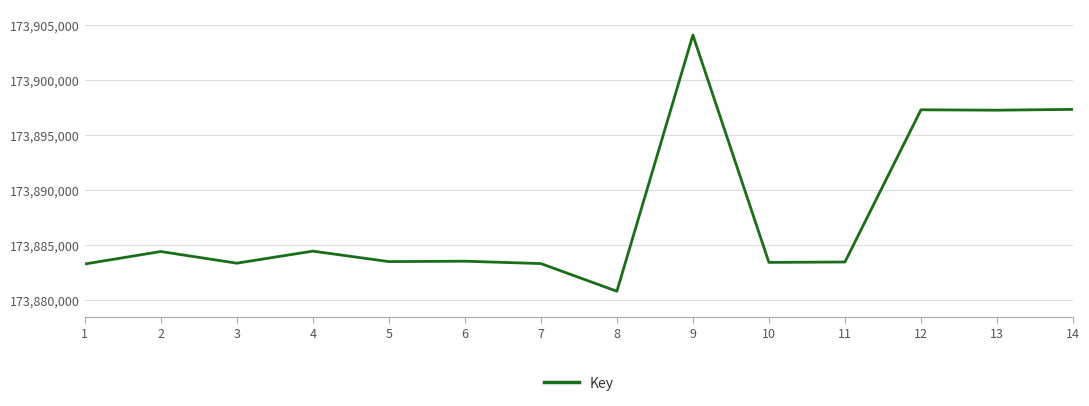

Does the chart have visible grid lines?

Yes